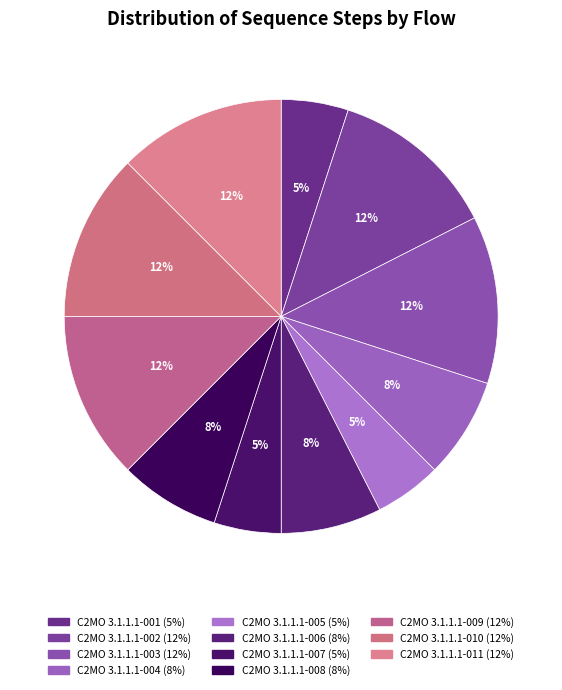

What is the largest slice in the pie chart?

C2MO 3.1.1.1-002